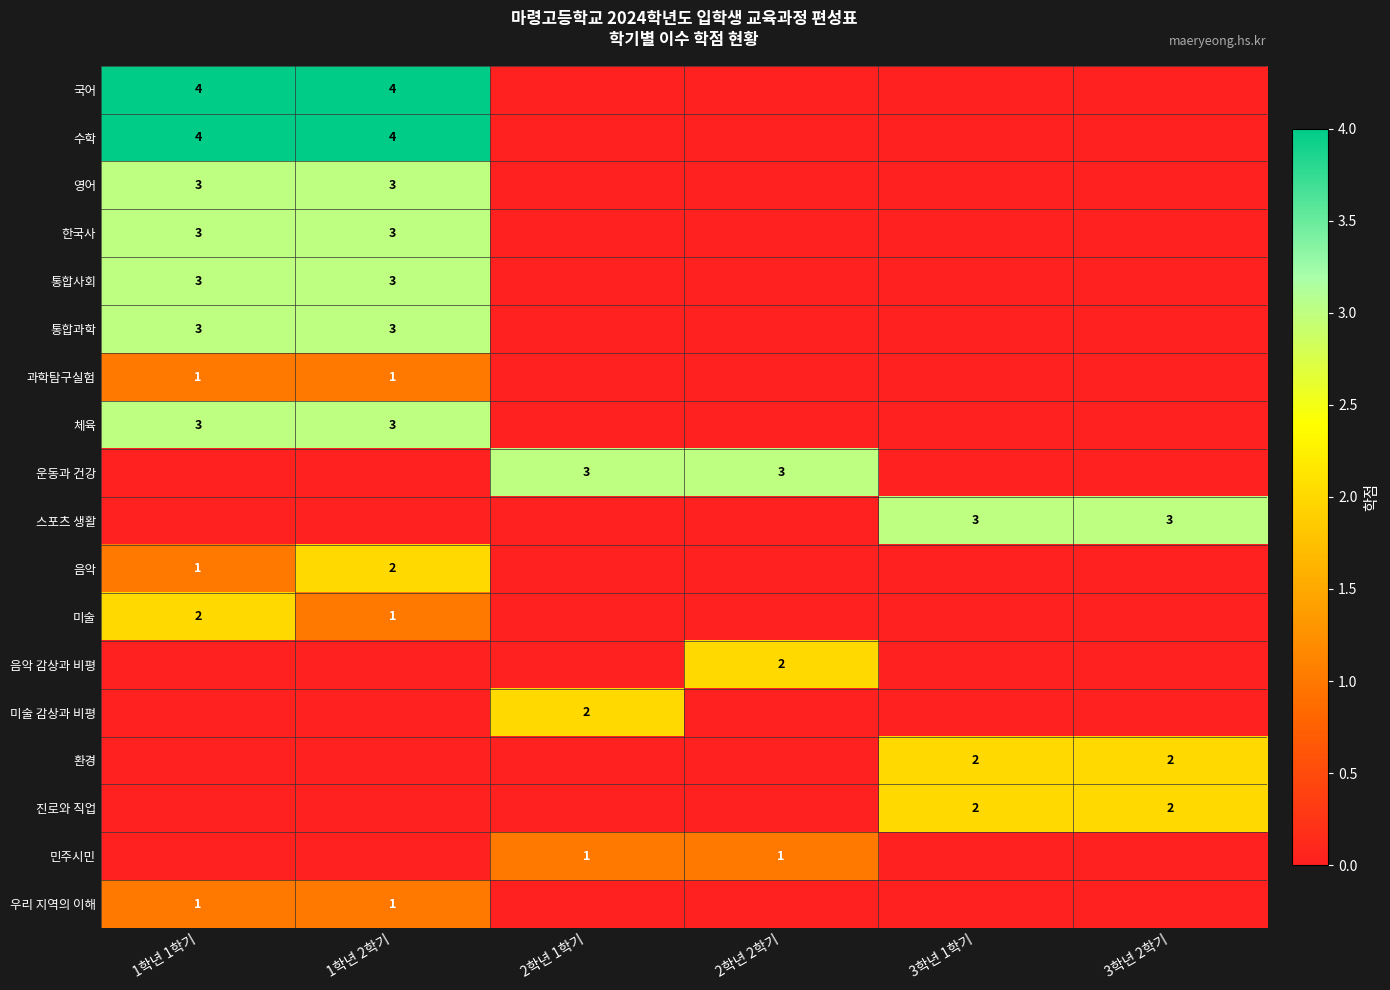

The 민주시민 series shows 0 at 2학년 2학기. True or false?

False